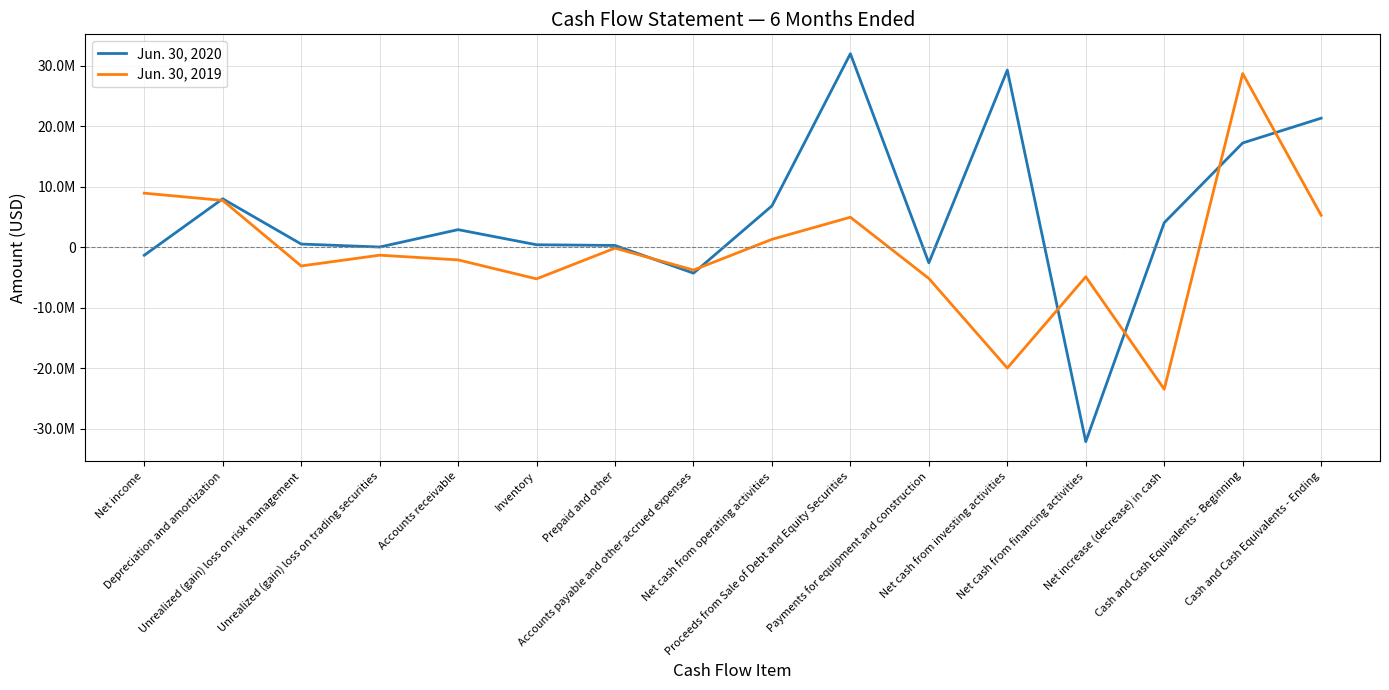

List the labels in order of Jun. 30, 2019 value, largest first.

Cash and Cash Equivalents - Beginning, Net income, Depreciation and amortization, Cash and Cash Equivalents - Ending, Proceeds from Sale of Debt and Equity Securities, Net cash from operating activities, Prepaid and other, Unrealized (gain) loss on trading securities, Accounts receivable, Unrealized (gain) loss on risk management, Accounts payable and other accrued expenses, Net cash from financing activities, Payments for equipment and construction, Inventory, Net cash from investing activities, Net increase (decrease) in cash